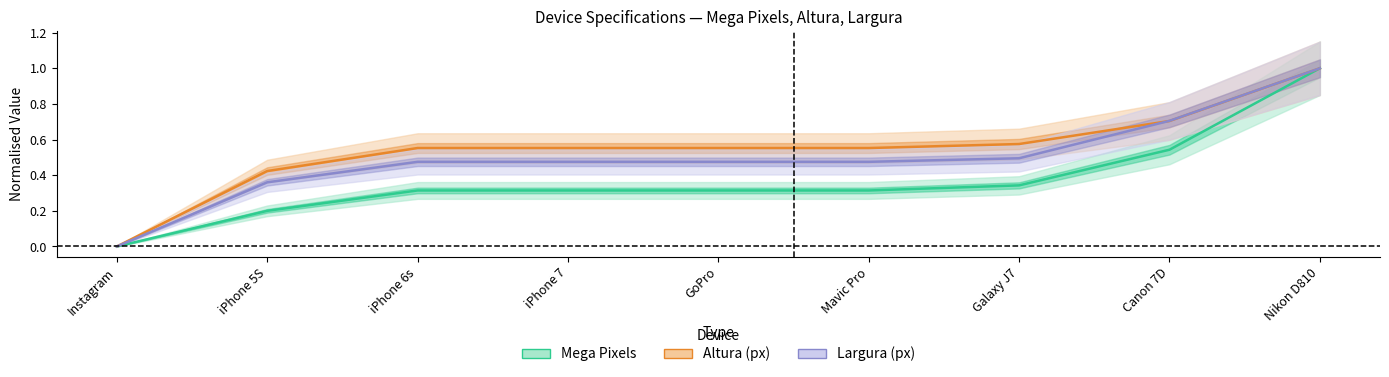

Which category has the highest value across all series?

Nikon D810